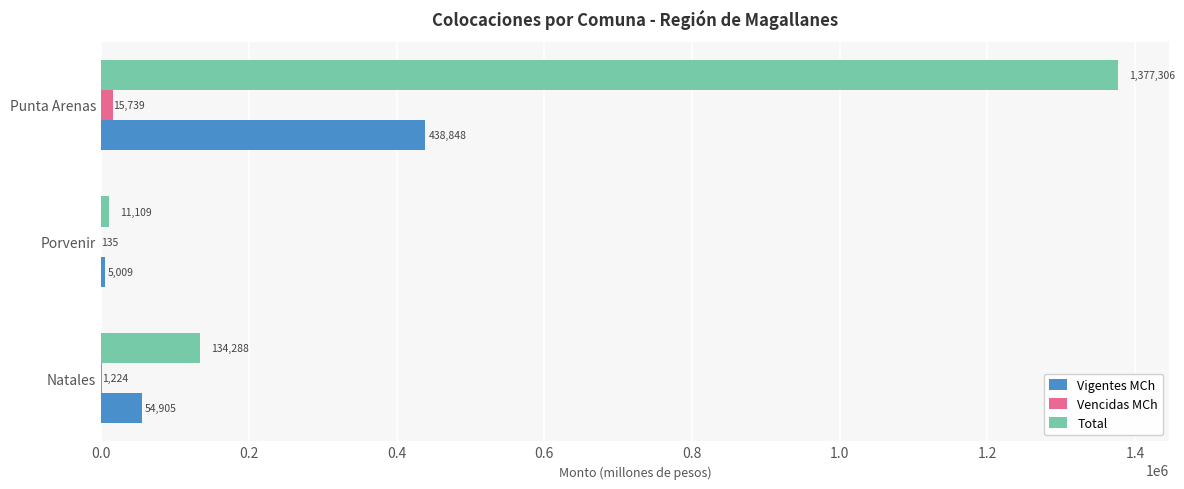

The Total series shows 334556.8 at Punta Arenas. True or false?

False